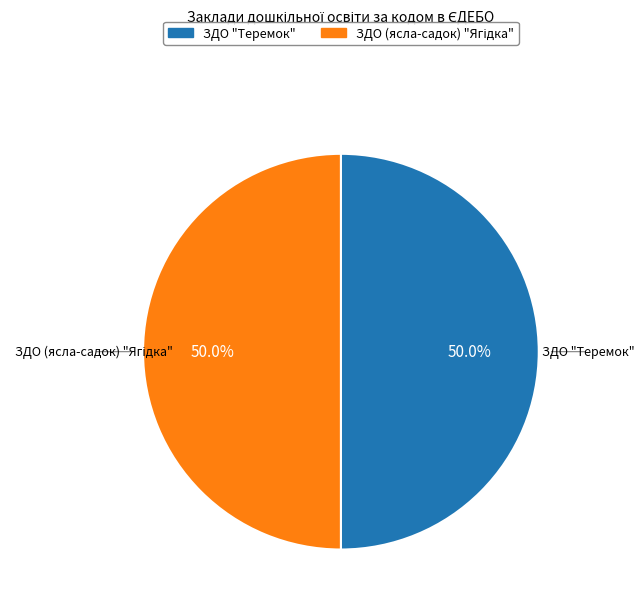

What is the smallest slice in the pie chart?

ЗДО "Теремок"